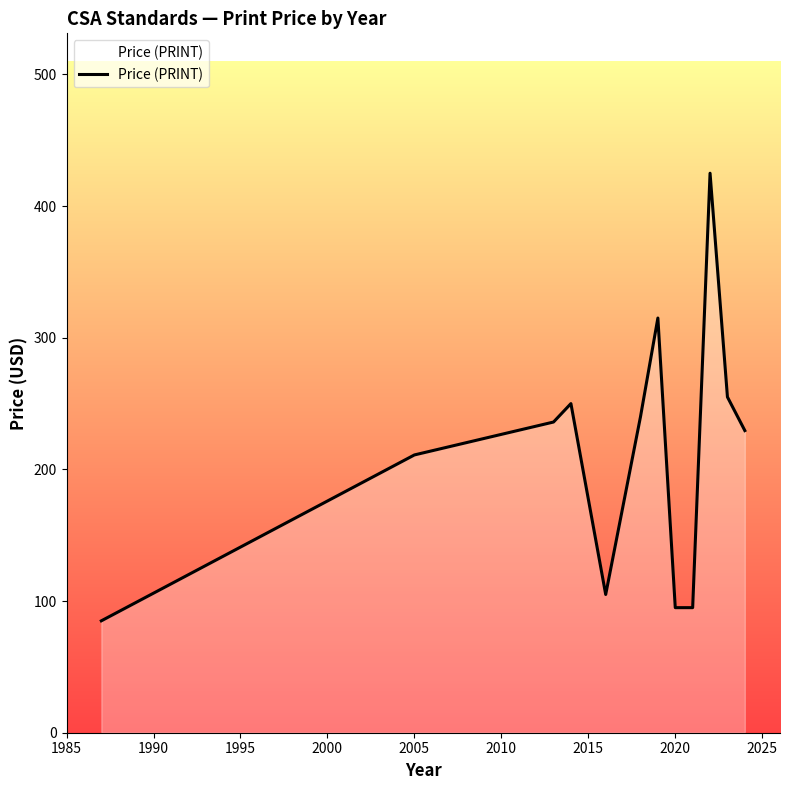

What is the difference between the maximum and minimum values?

340.0